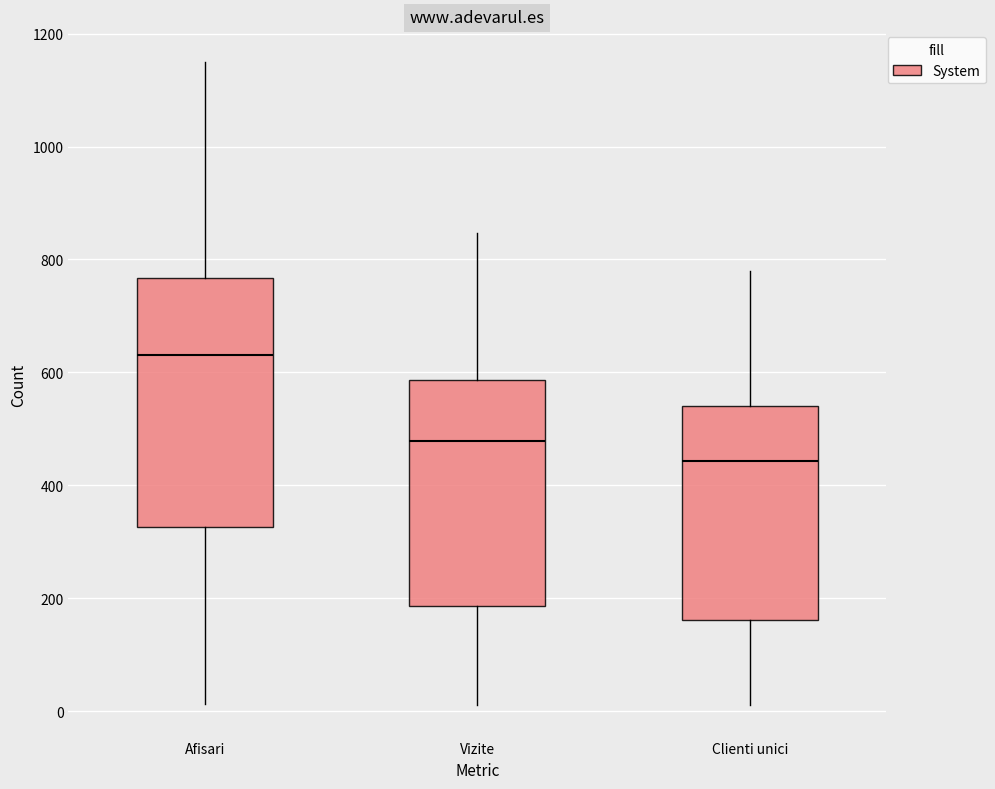

Which box's median line is the lowest?

Clienti unici